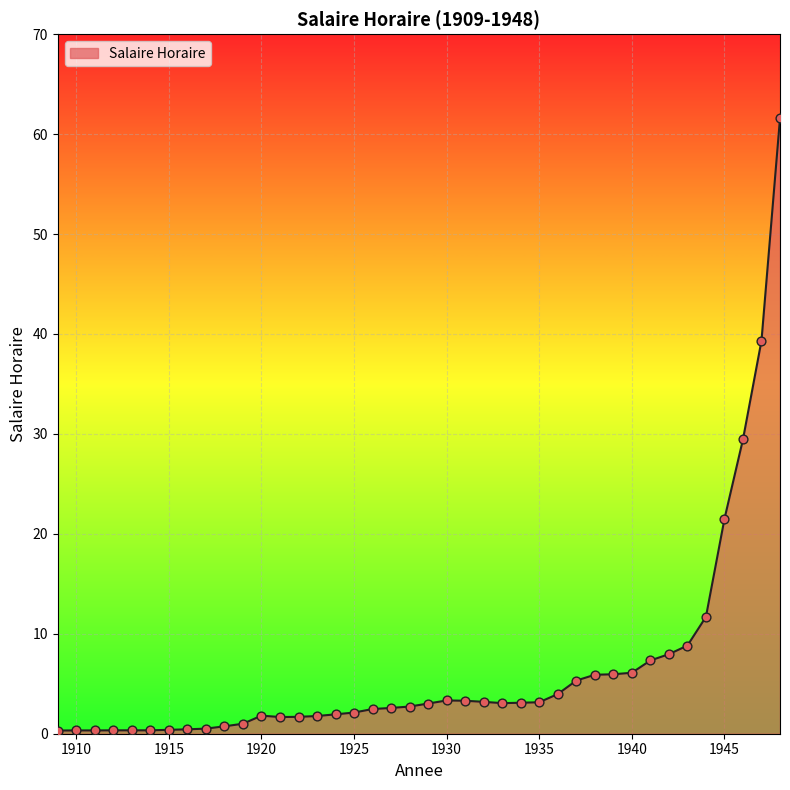

What is the greatest value displayed?

61.6